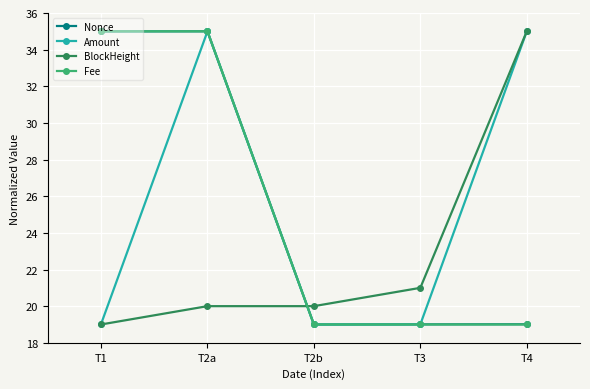

What is the spread (max minus min) of values at T2a?

15.0